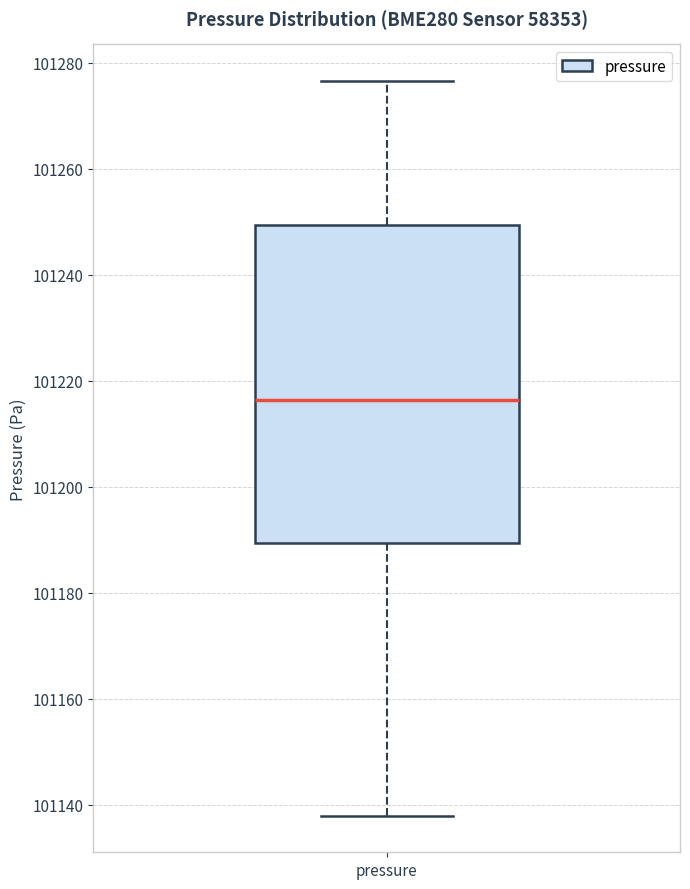

Read this box plot against the y-axis: the position of the median line, the range covered by the box, and the ends of both whiskers. The values are not printed on the chart, so give them approximately, as read against the axis.

median 101216, box 101190 to 101250, whiskers 101138 to 101276